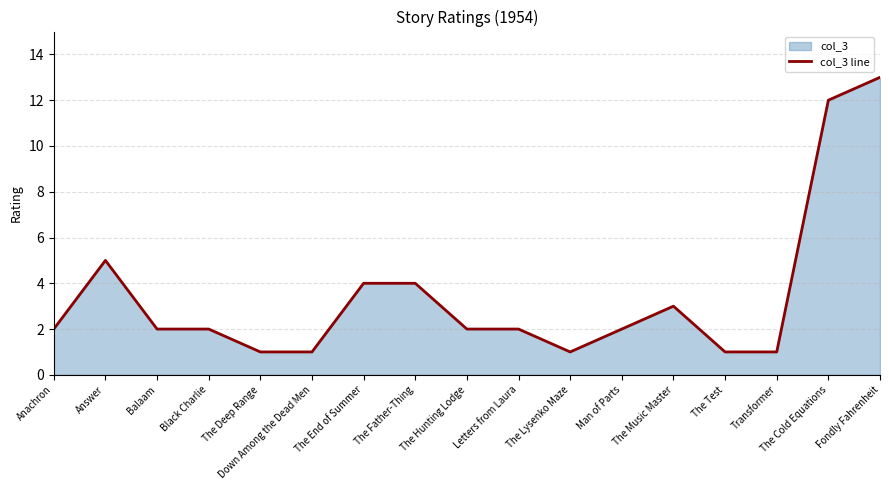

Reading right to left, list all the values displayed in this chart.

13	12	1	1	3	2	1	2	2	4	4	1	1	2	2	5	2